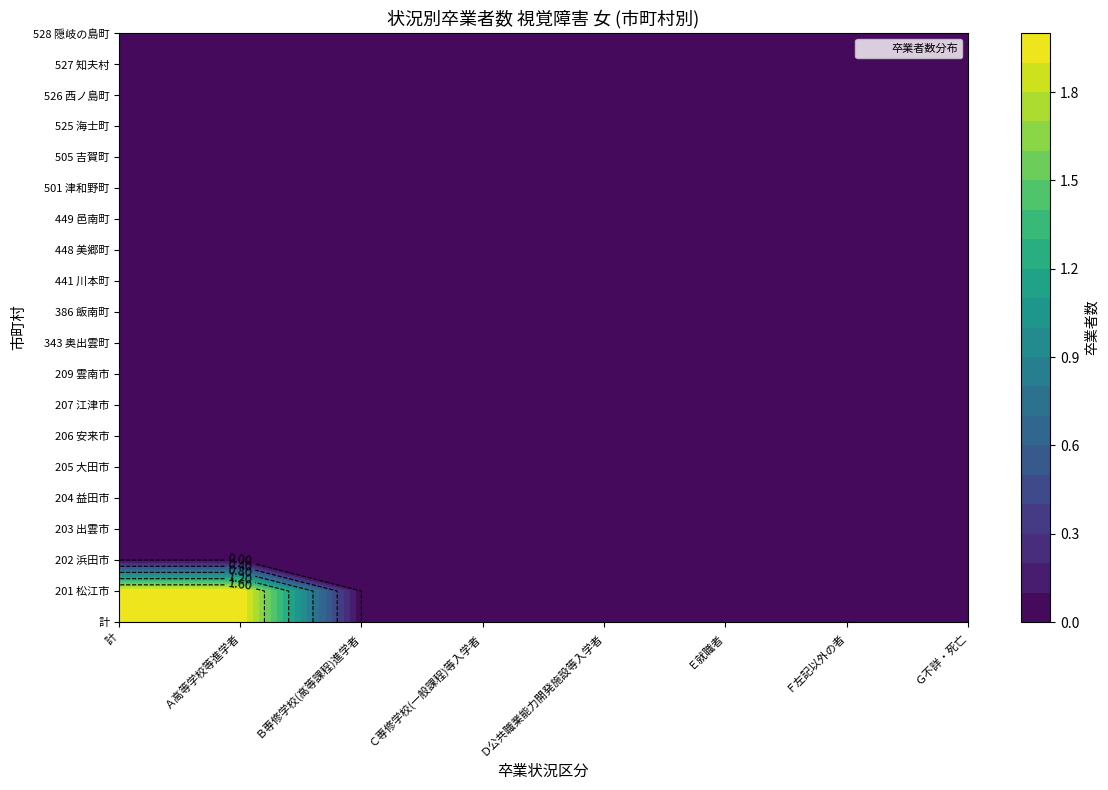

At how many categories does at least one series exceed 0?

2